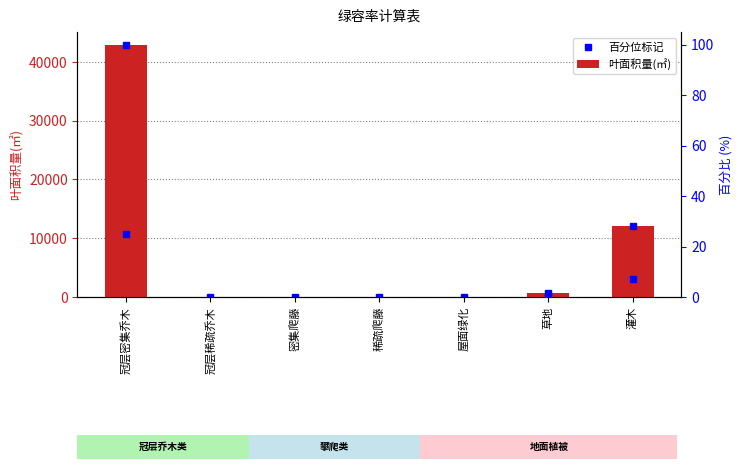

How many values in the 叶面积量(㎡) series exceed 0?

3